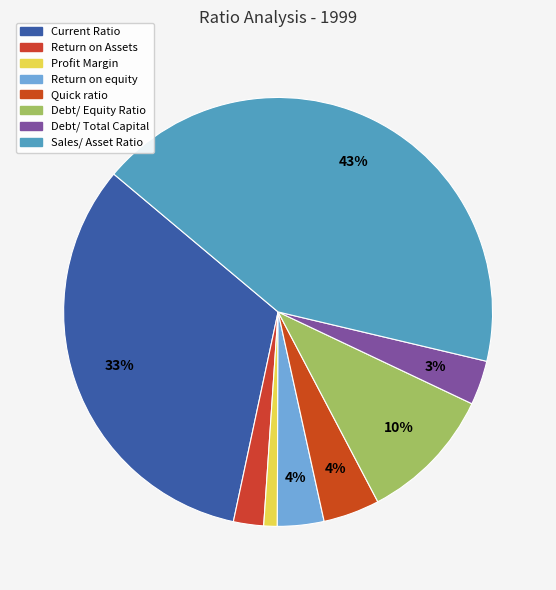

Is Debt/ Equity Ratio the majority of the pie?

No